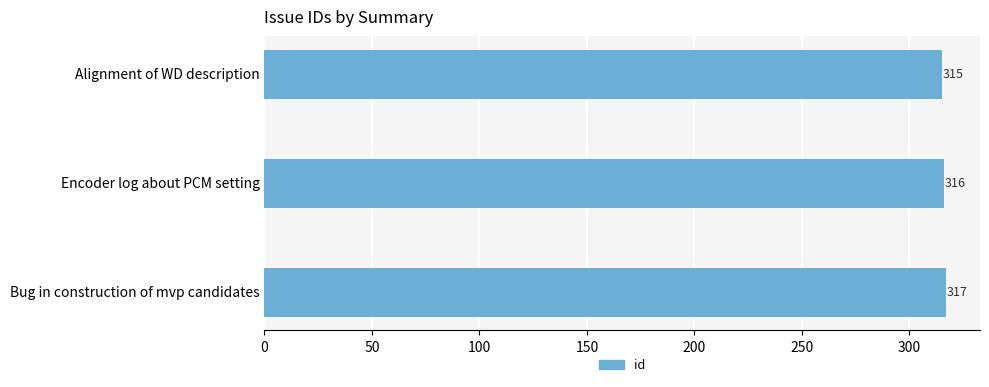

List the labels in order of value, largest first.

Bug in construction of mvp candidates, Encoder log about PCM setting, Alignment of WD description